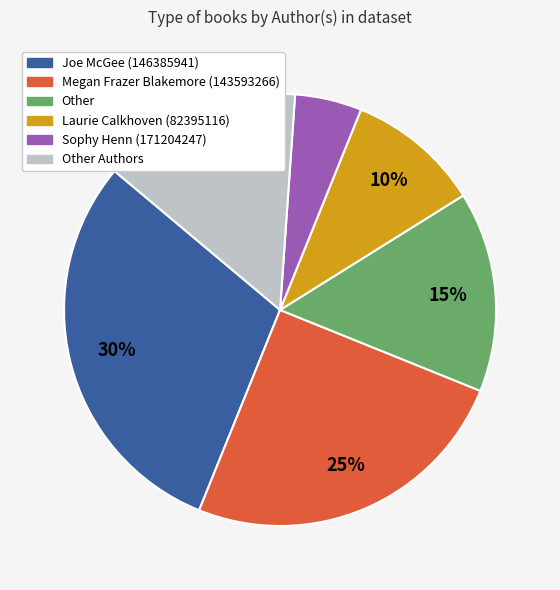

To the nearest percent, what is the difference between the largest and smallest slice percentages?

25%